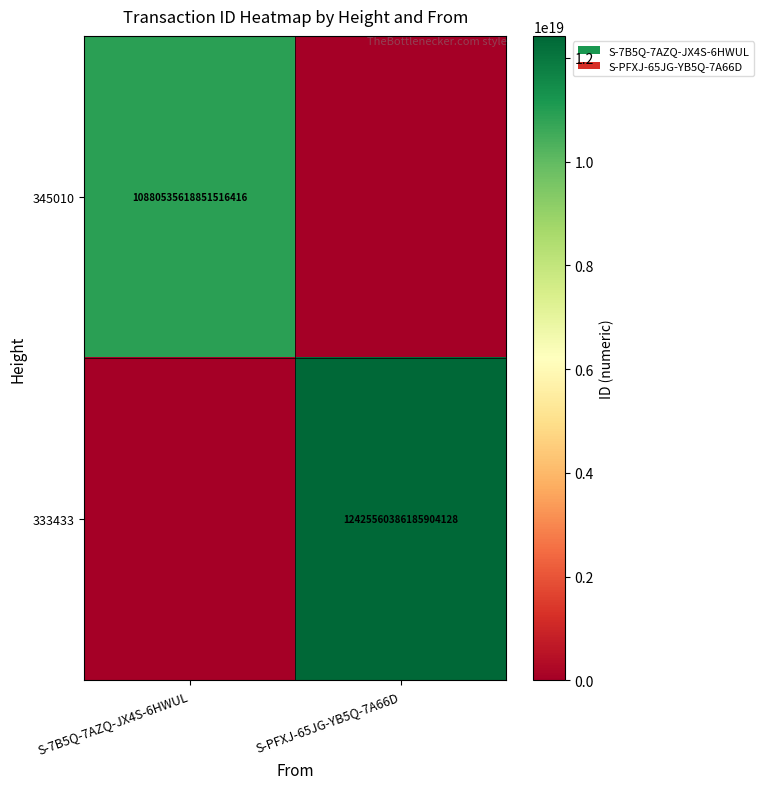

The 333433 series shows 4588551150677490688 at S-PFXJ-65JG-YB5Q-7A66D. True or false?

False